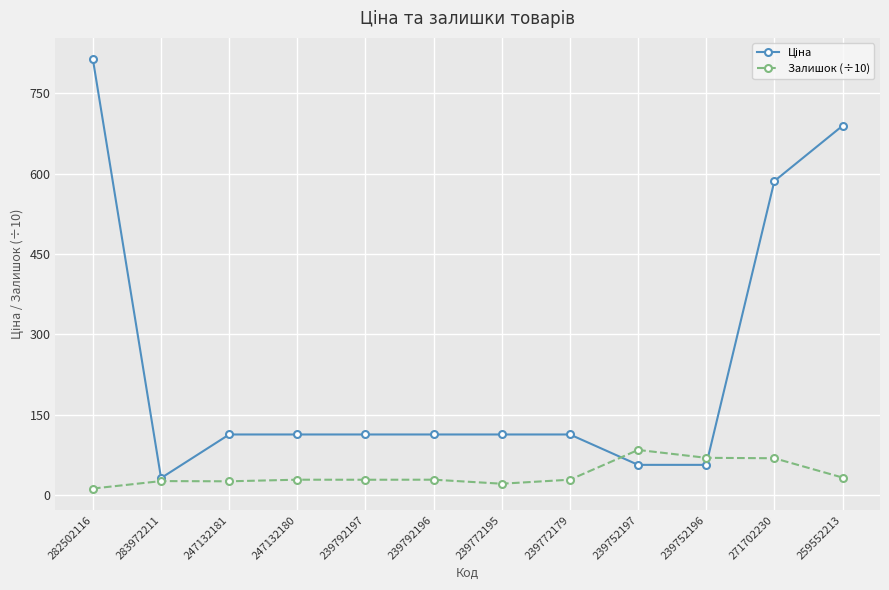

What is the value of the Залишок (÷10) point at the 8th from the left?

29.0